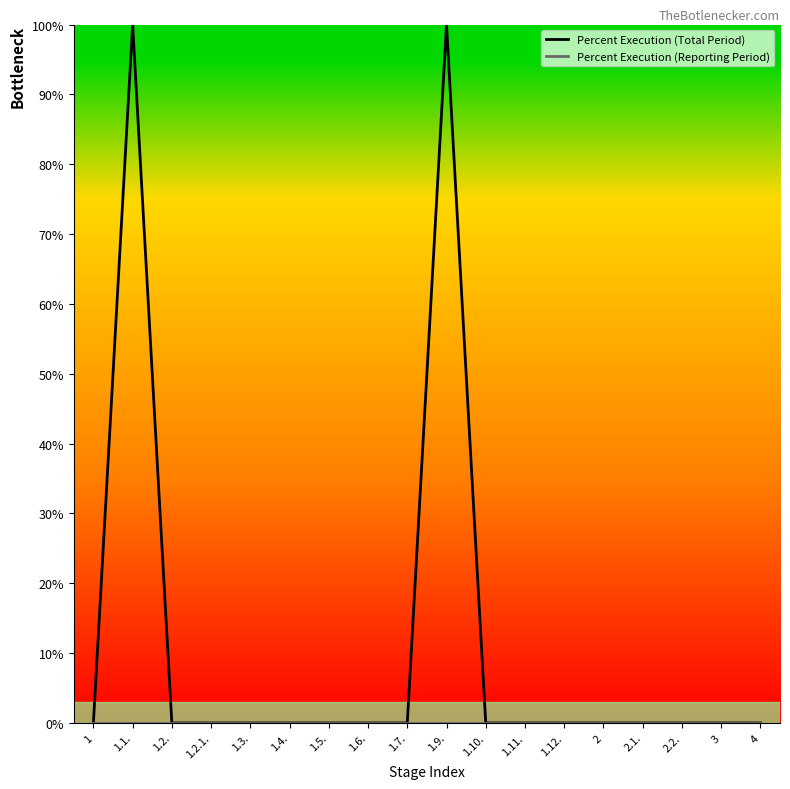

What position from the left is 1.1.?

2